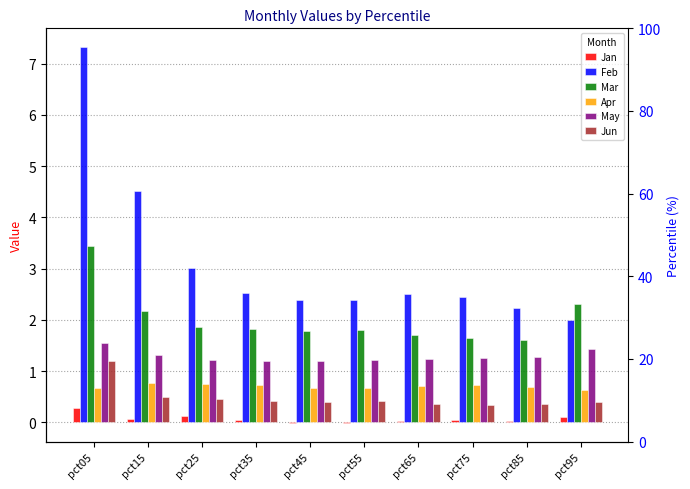

Reading left to right, what are all the values shown in this chart?

Jan: pct05=0.3	pct15=0.1	pct25=0.1	pct35=0.0	pct45=-0.0	pct55=-0.0	pct65=0.0	pct75=0.0	pct85=0.0	pct95=0.1
Feb: pct05=7.3	pct15=4.5	pct25=3.0	pct35=2.5	pct45=2.4	pct55=2.4	pct65=2.5	pct75=2.4	pct85=2.2	pct95=2.0
Mar: pct05=3.4	pct15=2.2	pct25=1.9	pct35=1.8	pct45=1.8	pct55=1.8	pct65=1.7	pct75=1.7	pct85=1.6	pct95=2.3
Apr: pct05=0.7	pct15=0.8	pct25=0.8	pct35=0.7	pct45=0.7	pct55=0.7	pct65=0.7	pct75=0.7	pct85=0.7	pct95=0.6
May: pct05=1.6	pct15=1.3	pct25=1.2	pct35=1.2	pct45=1.2	pct55=1.2	pct65=1.2	pct75=1.3	pct85=1.3	pct95=1.4
Jun: pct05=1.2	pct15=0.5	pct25=0.4	pct35=0.4	pct45=0.4	pct55=0.4	pct65=0.4	pct75=0.3	pct85=0.4	pct95=0.4